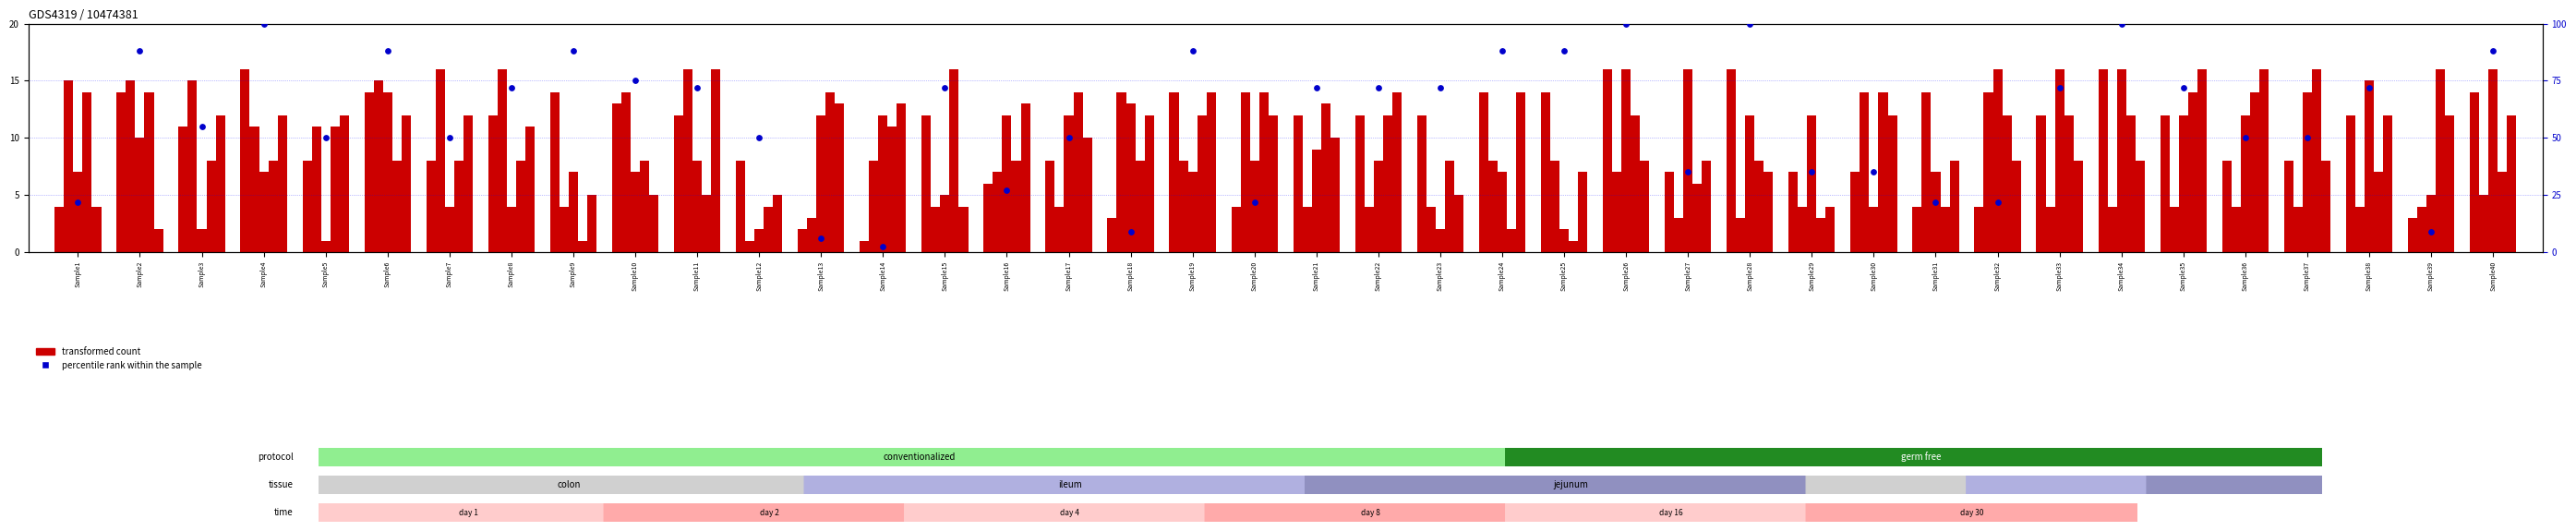

Which series has the widest spread of Y values?

percentile rank within the sample